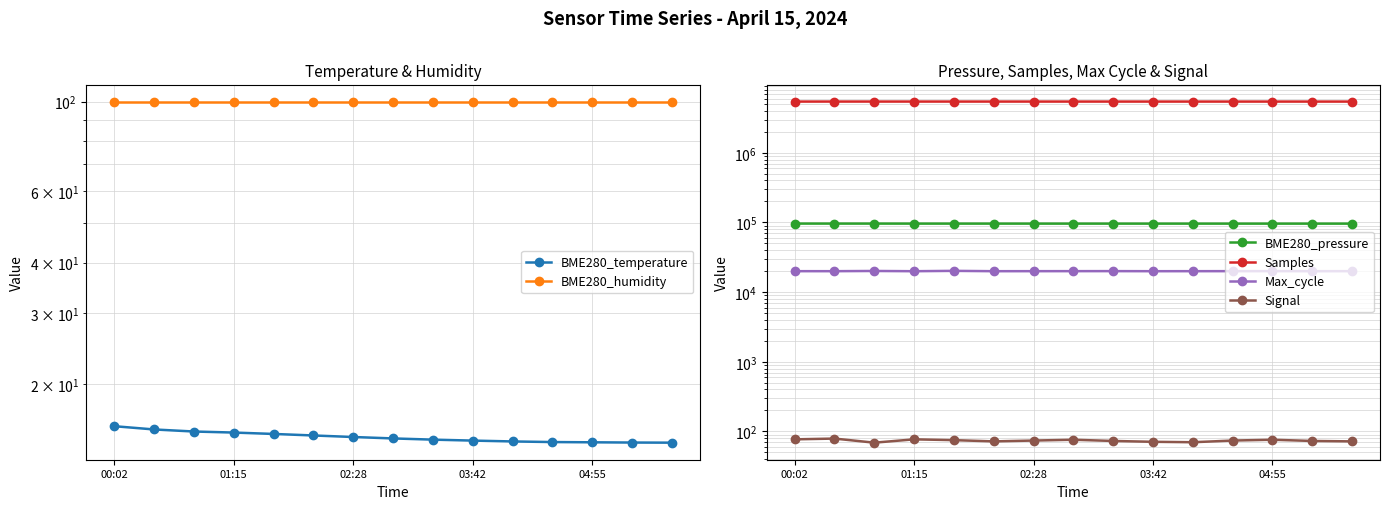

How many values in the Samples series exceed 5430900?

7